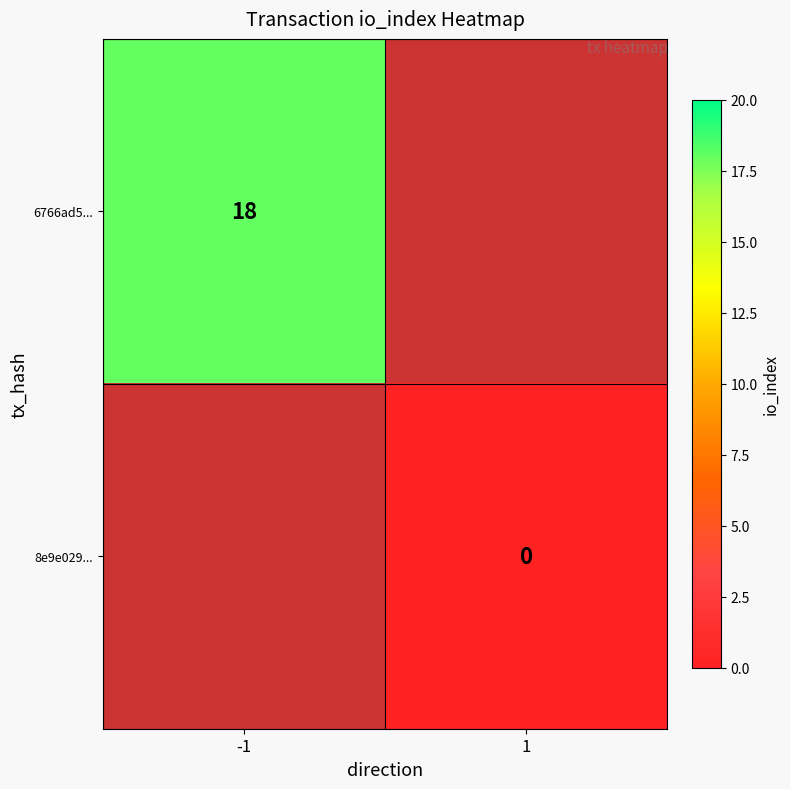

Is the value of 8e9e029... at 1 greater than the value of 6766ad5... at -1?

No